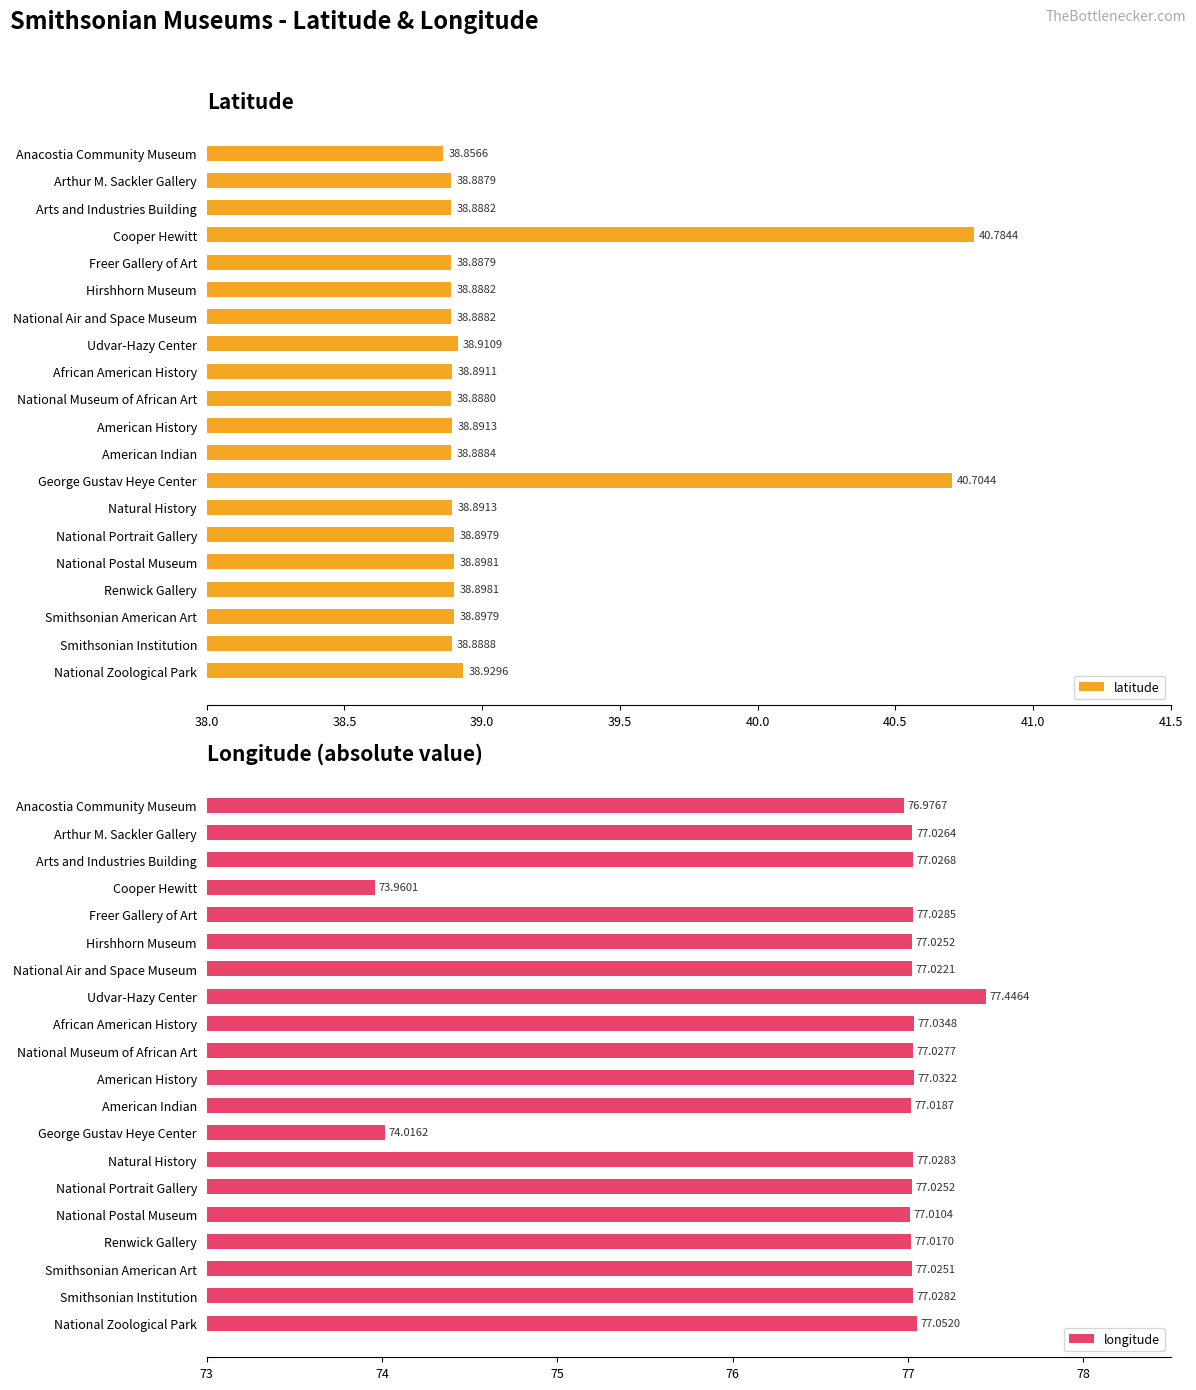

What is the greatest value displayed?

77.4